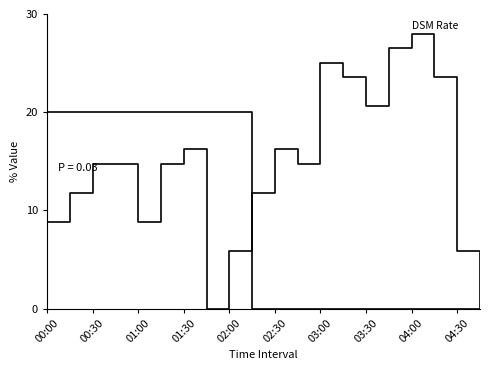

The DSM Rate series shows 10.0 at 17. True or false?

False